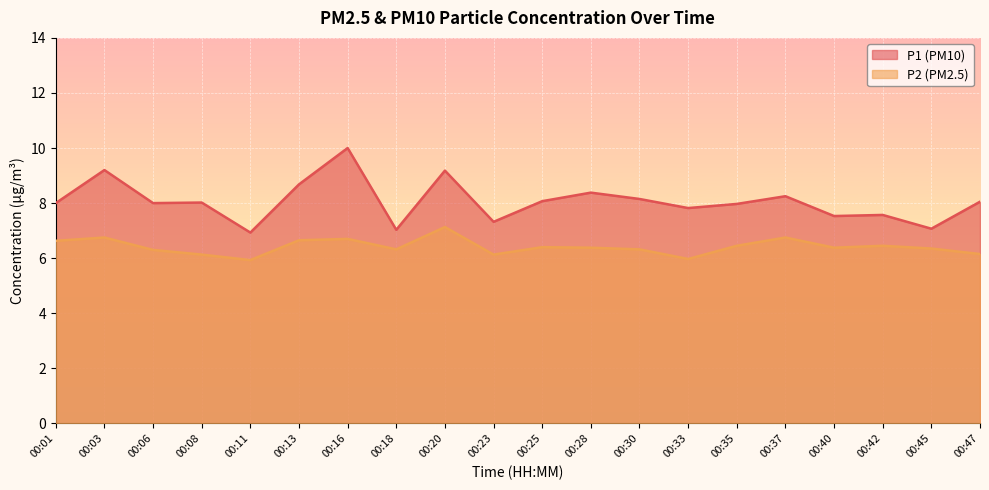

How many categories are shown in the chart?

20